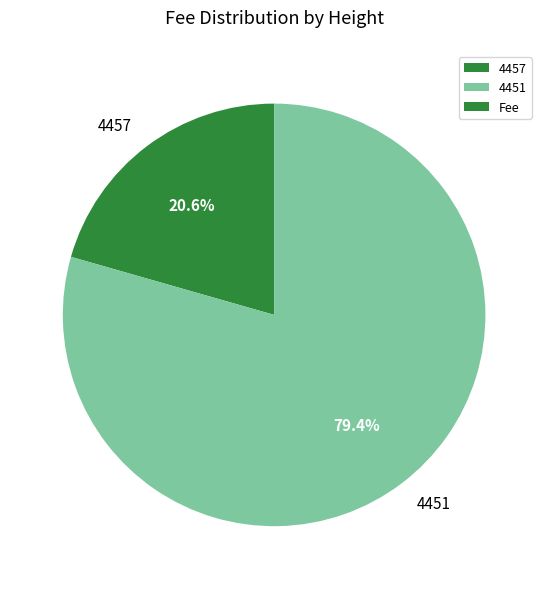

How many slices are in this pie chart?

2